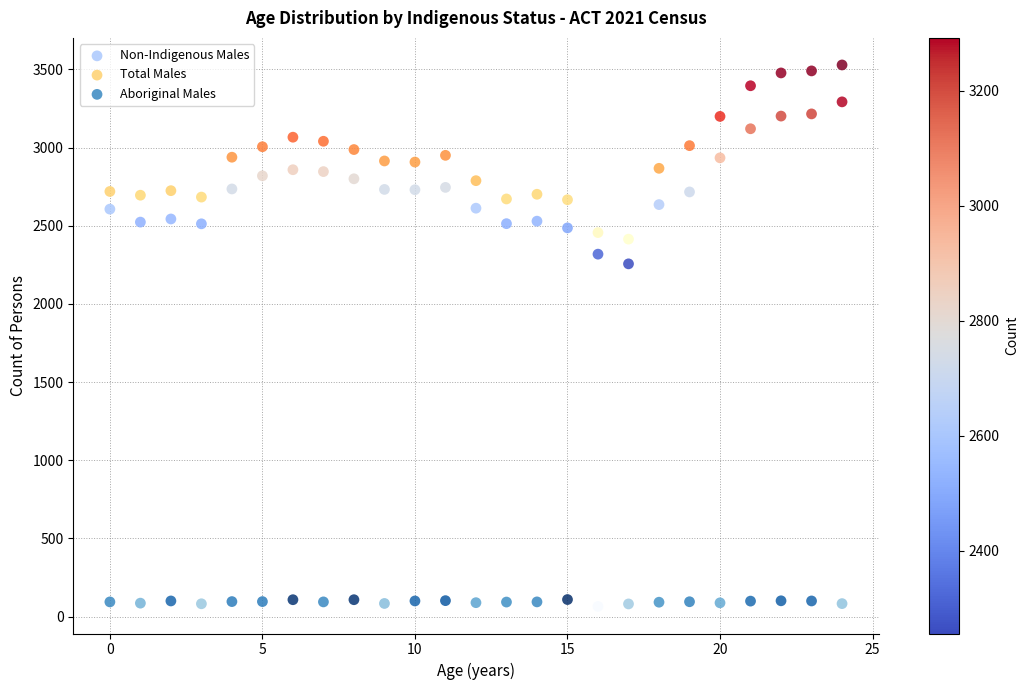

Which series has the largest Y range (max minus min)?

Total Males